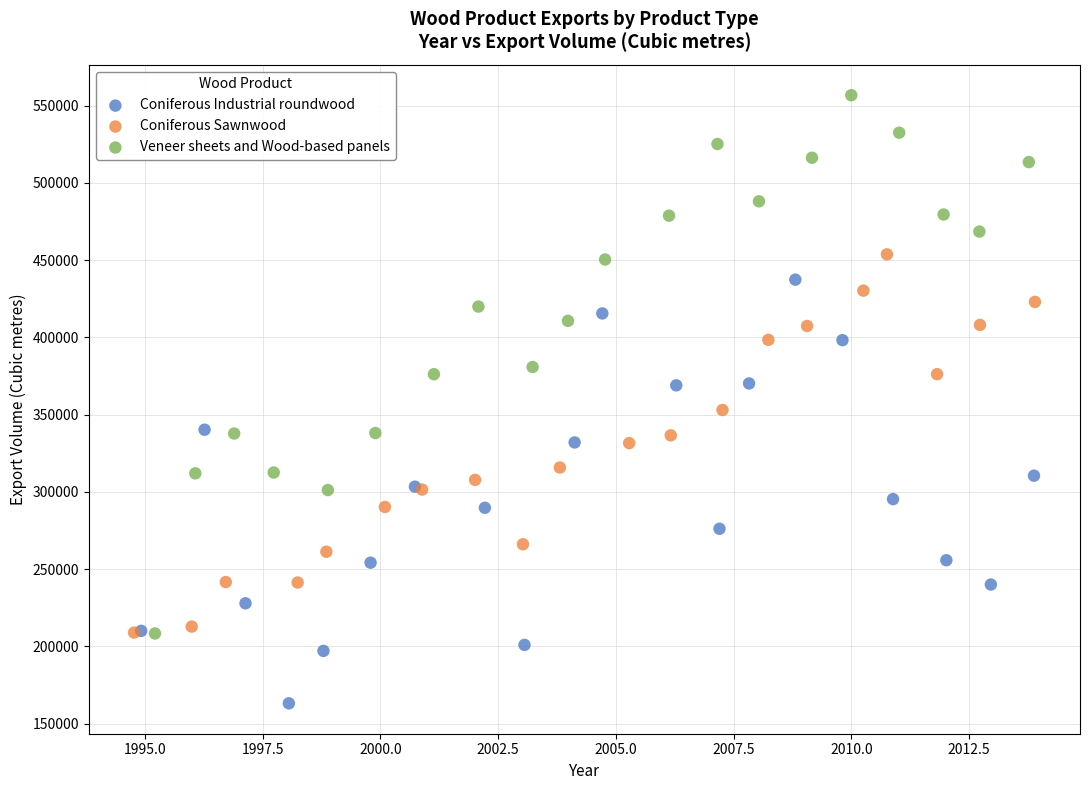

Which series has the widest spread of Y values?

Veneer sheets and Wood-based panels